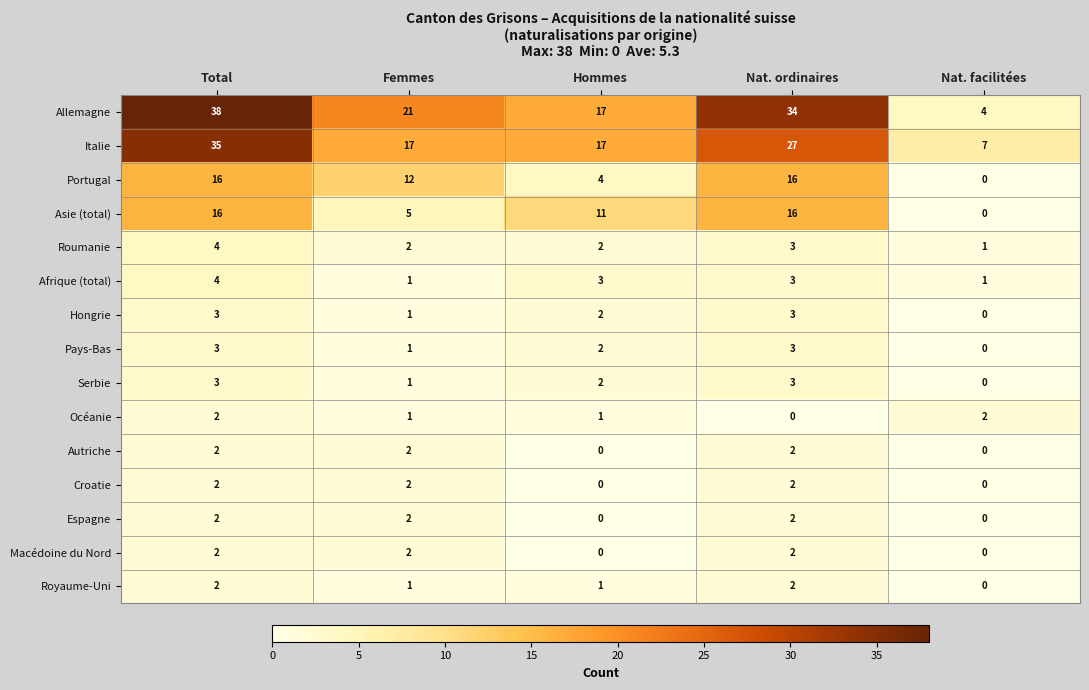

Which series has the largest range (max minus min)?

Allemagne